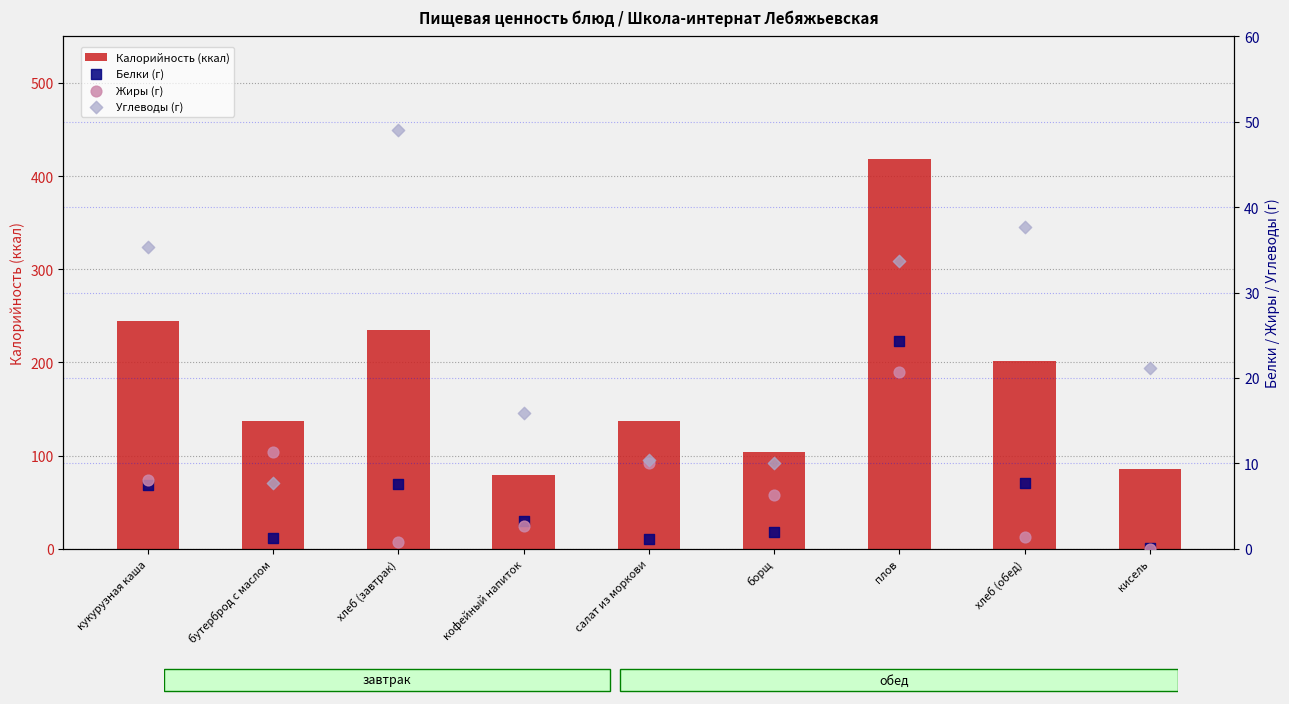

At how many categories does at least one series exceed 329?

1